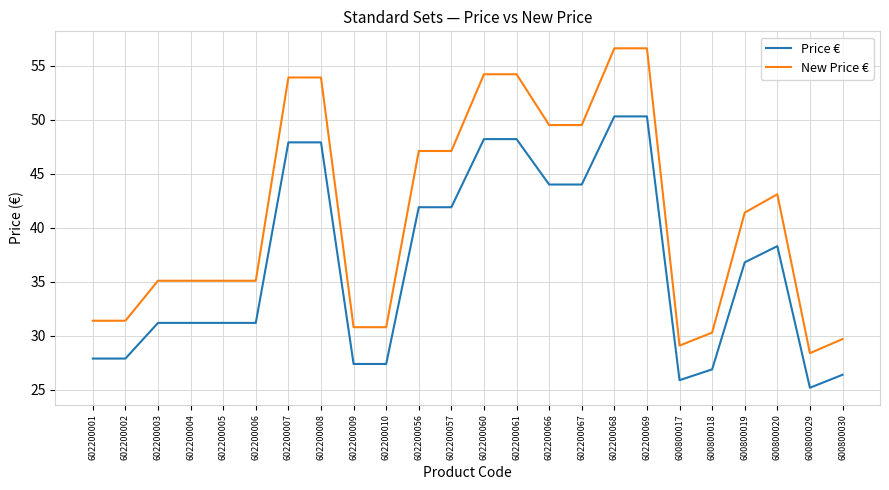

Does the chart display data point markers on the line(s)?

No